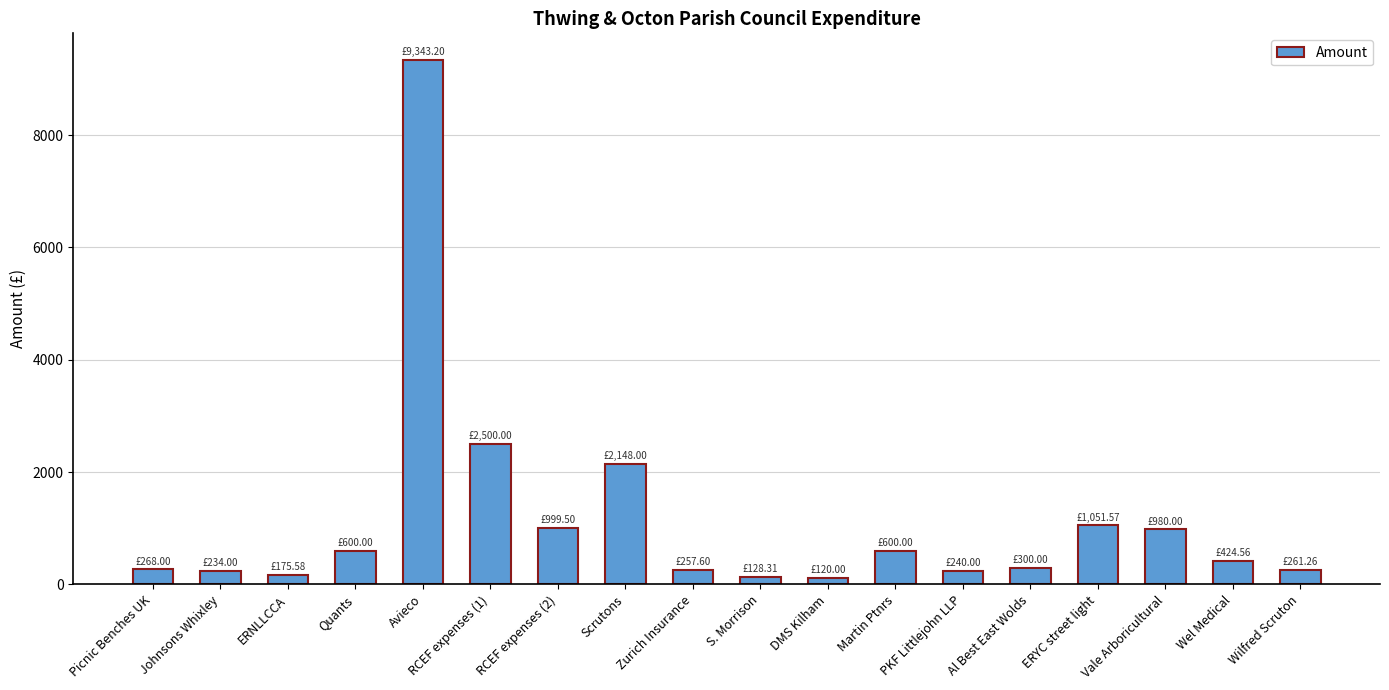

What is the average value?

1146.2